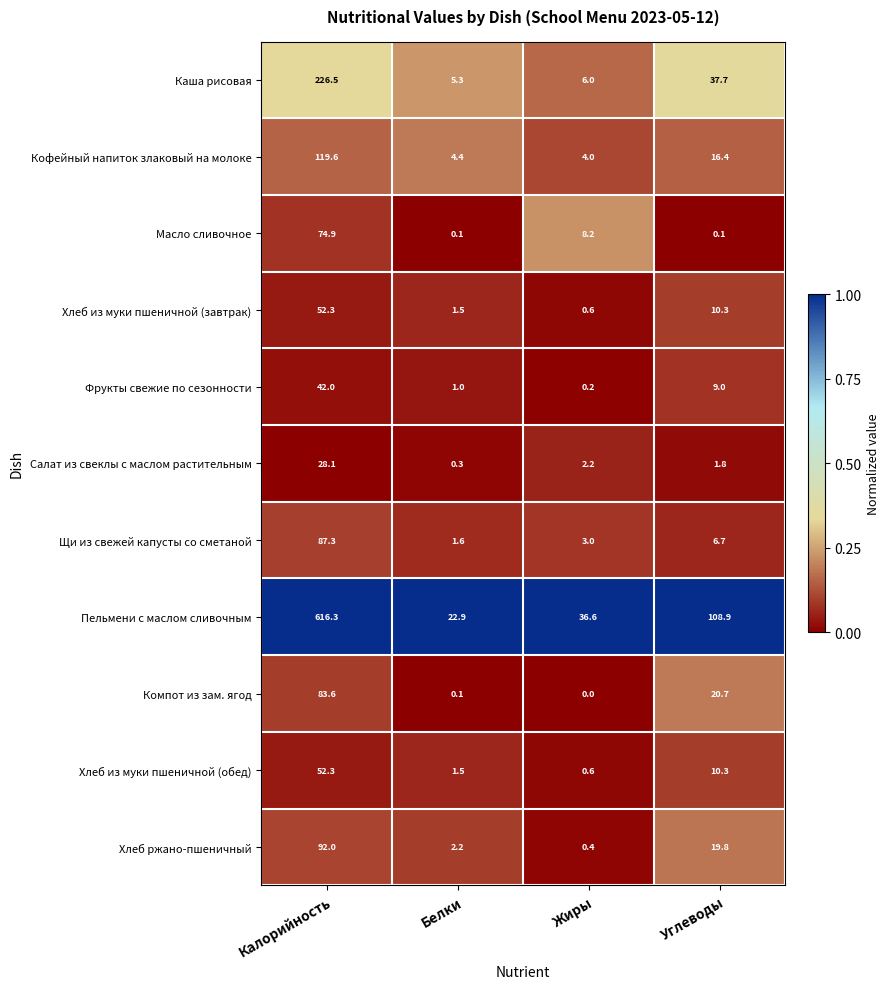

Between Калорийность and Жиры, which series saw the biggest shift?

Пельмени с маслом сливочным